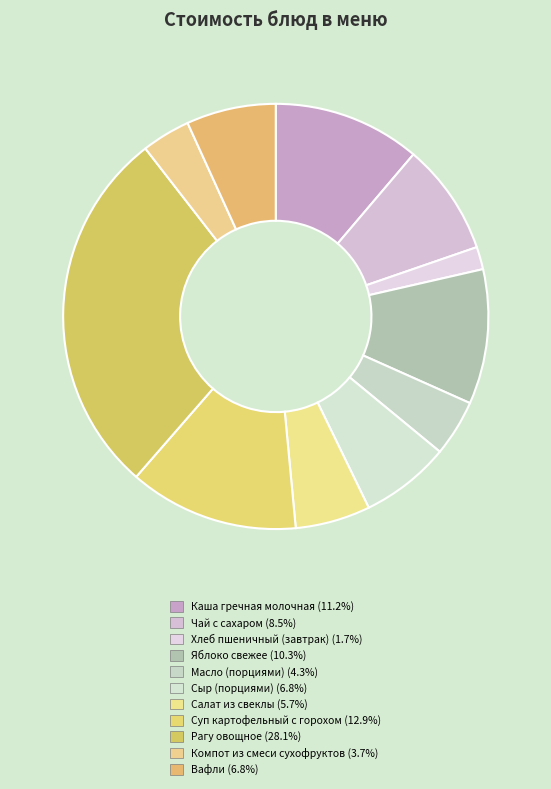

Do Салат из свеклы and Компот из смеси сухофруктов together represent more than half of the pie?

No